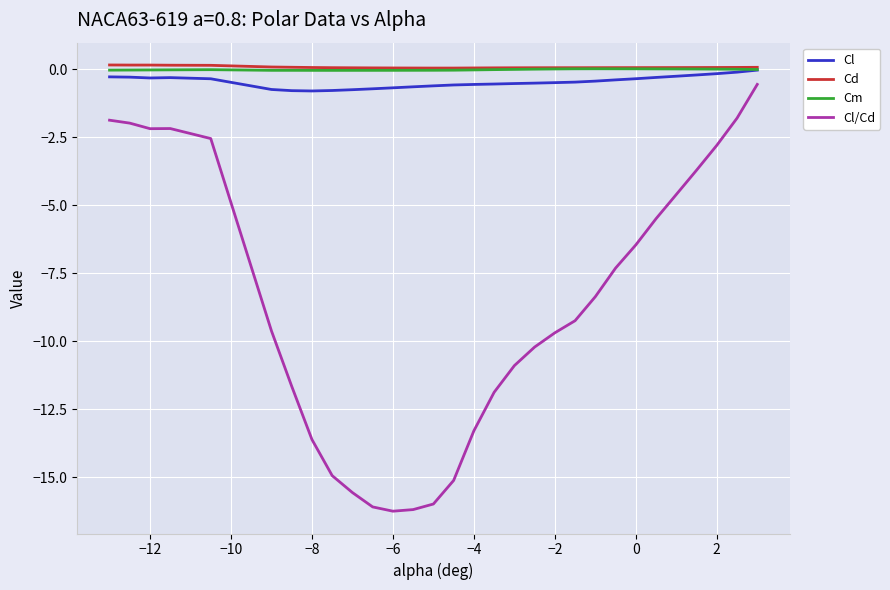

What is the maximum value shown in the chart?

0.2